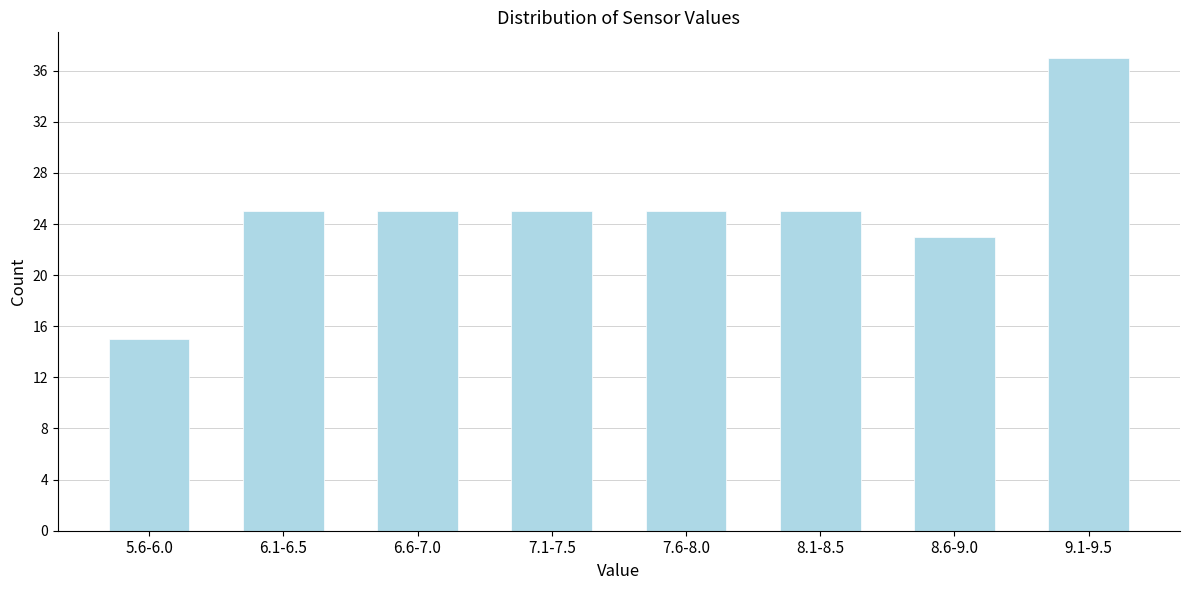

Reading left to right, list all the values displayed in this chart.

15	25	25	25	25	25	23	37